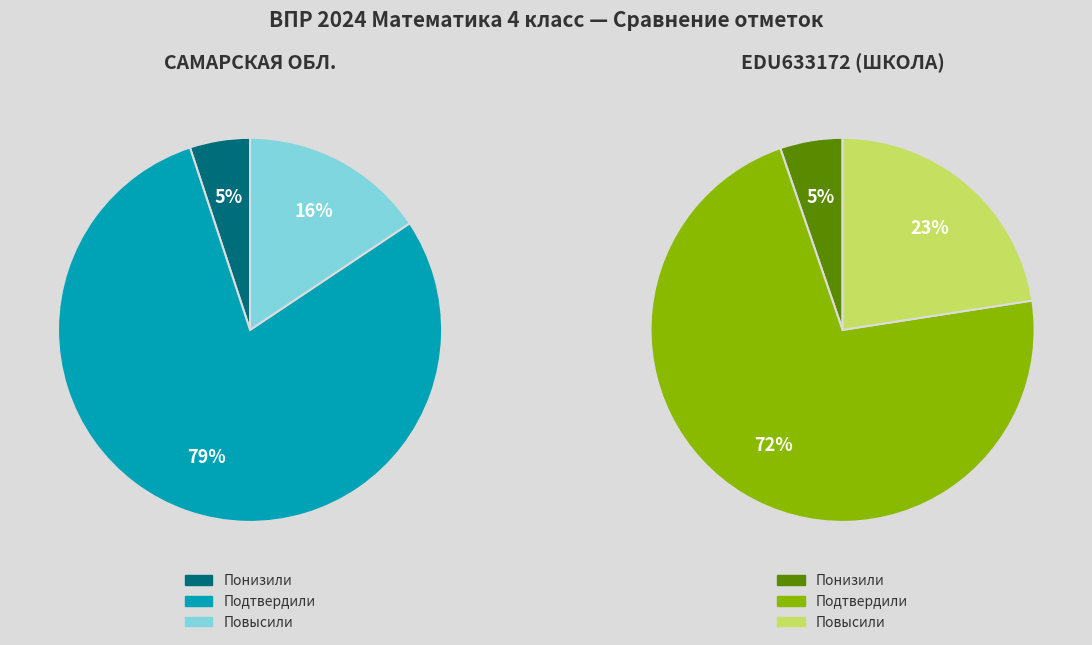

Combined, do Понизили and Подтвердили account for over 50%?

Yes